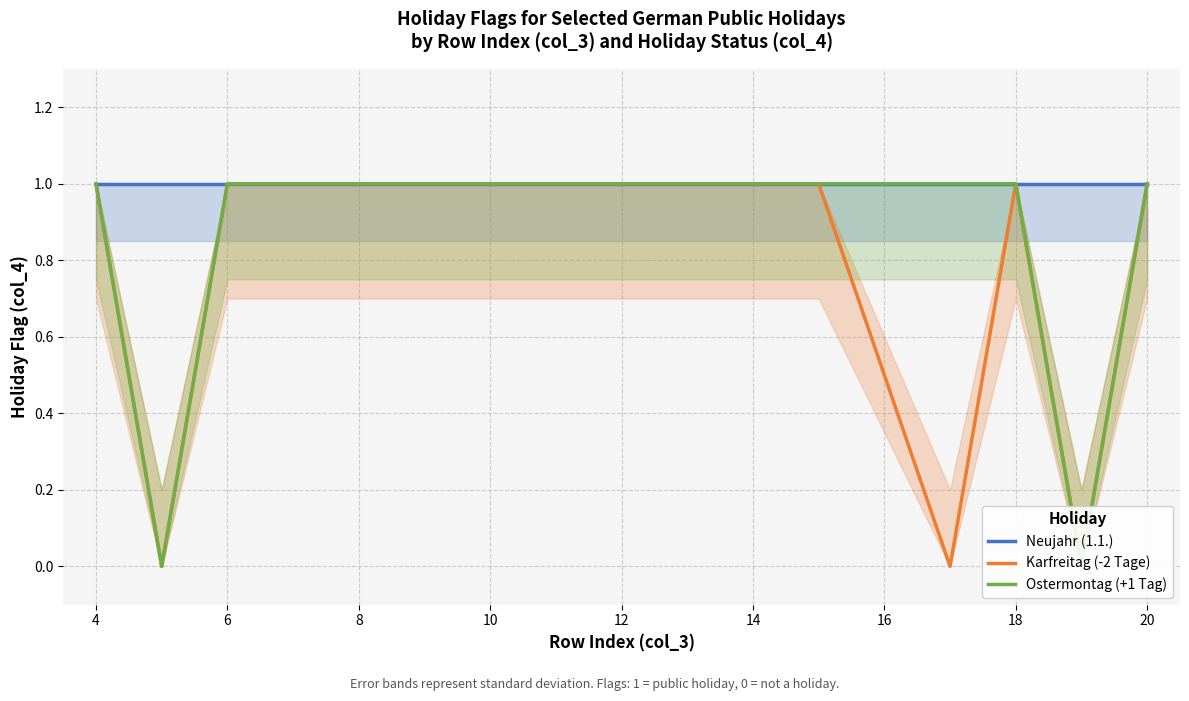

The value of Ostermontag (+1 Tag) at 10 is 0. True or false?

False